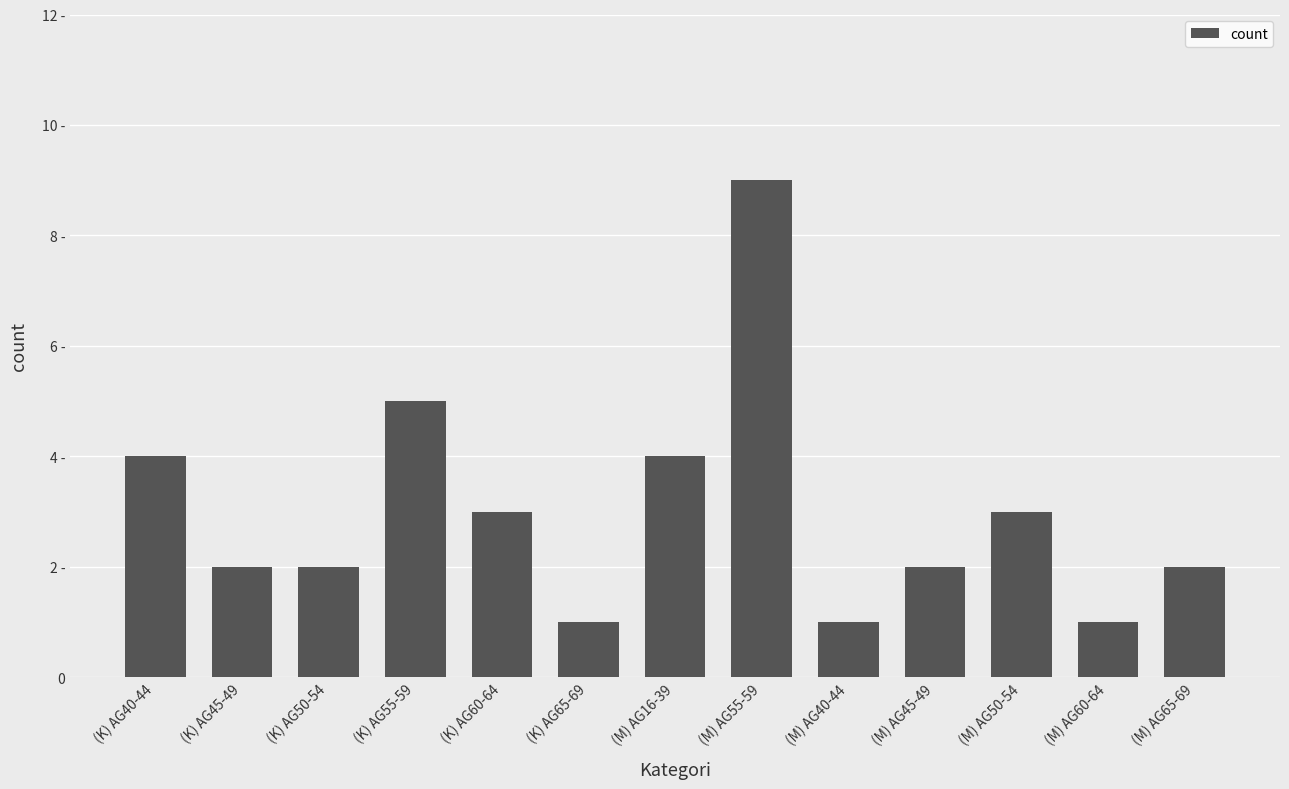

Rank the categories by value from lowest to highest.

(K) AG65-69, (M) AG40-44, (M) AG60-64, (K) AG45-49, (K) AG50-54, (M) AG45-49, (M) AG65-69, (K) AG60-64, (M) AG50-54, (K) AG40-44, (M) AG16-39, (K) AG55-59, (M) AG55-59